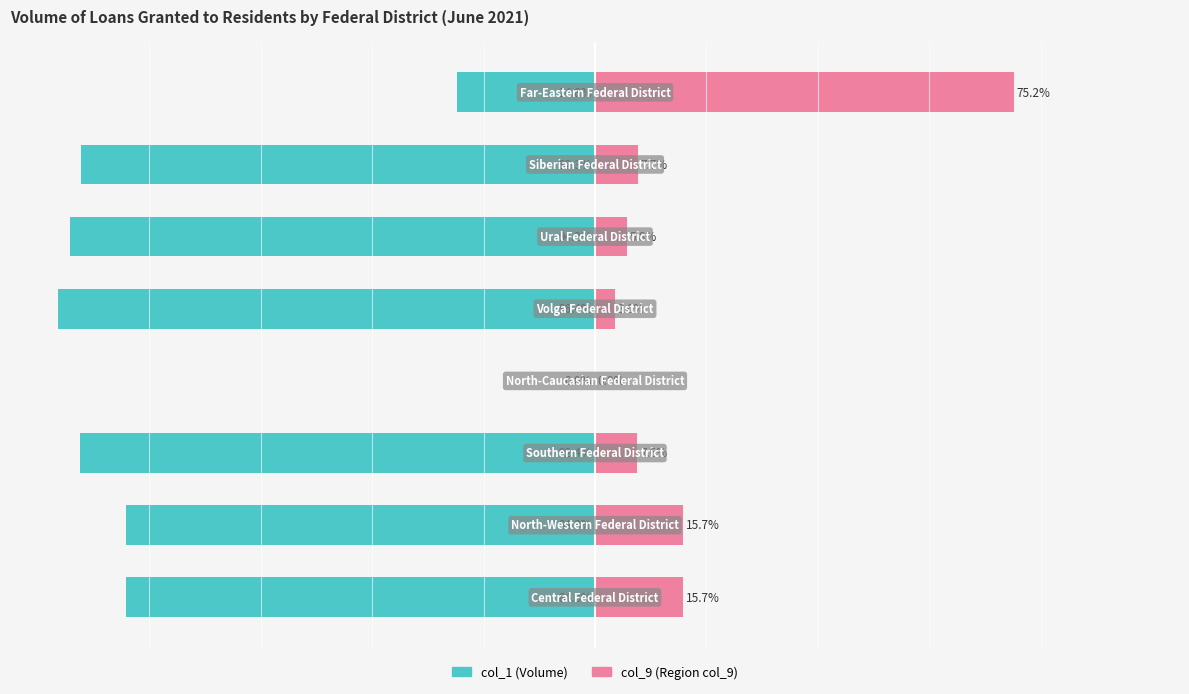

Between 5 and 7, which is larger?

7